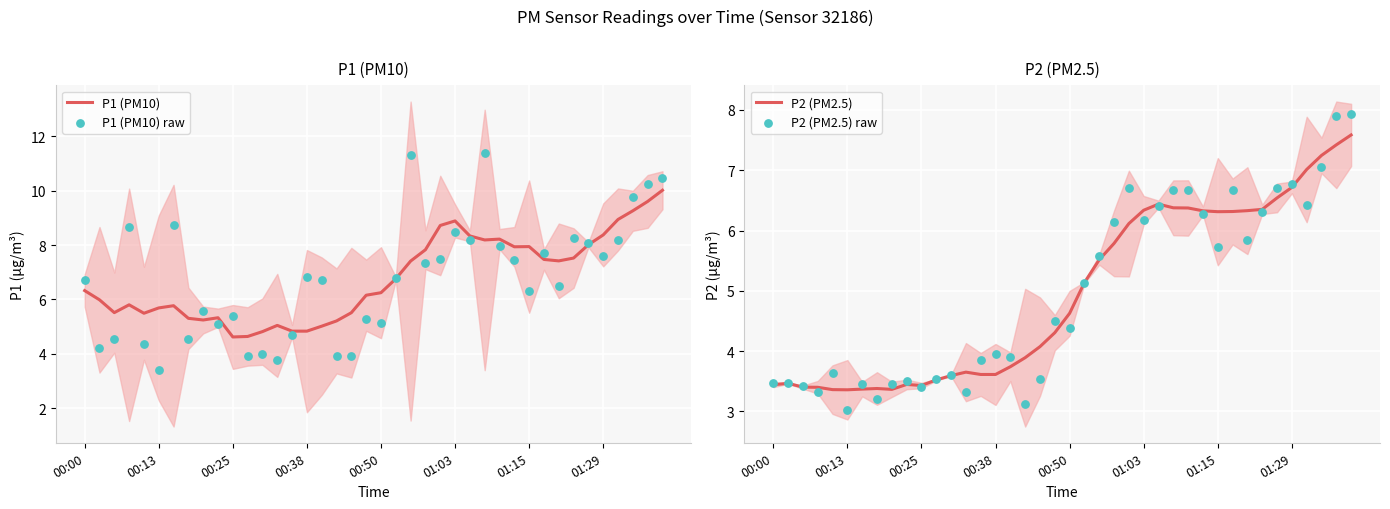

What is the total value across all series at 34?

29.3